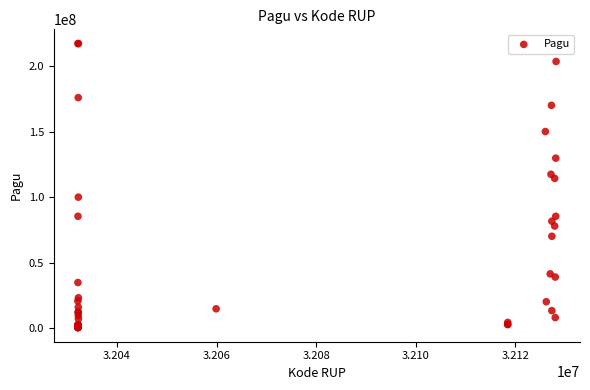

What Y value in the scatter plot is closest to 108830000?

114296000